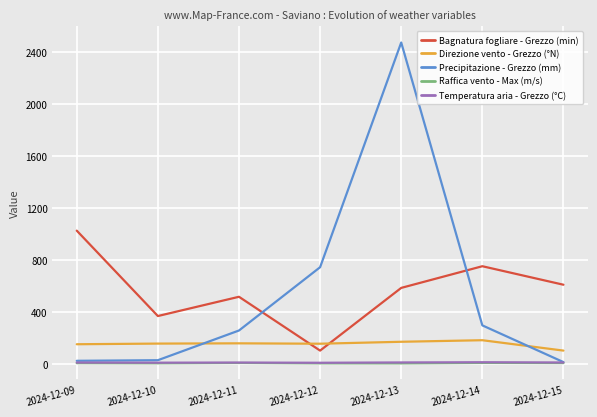

Where is Precipitazione - Grezzo (mm) nearest to the value 1244?

2024-12-12